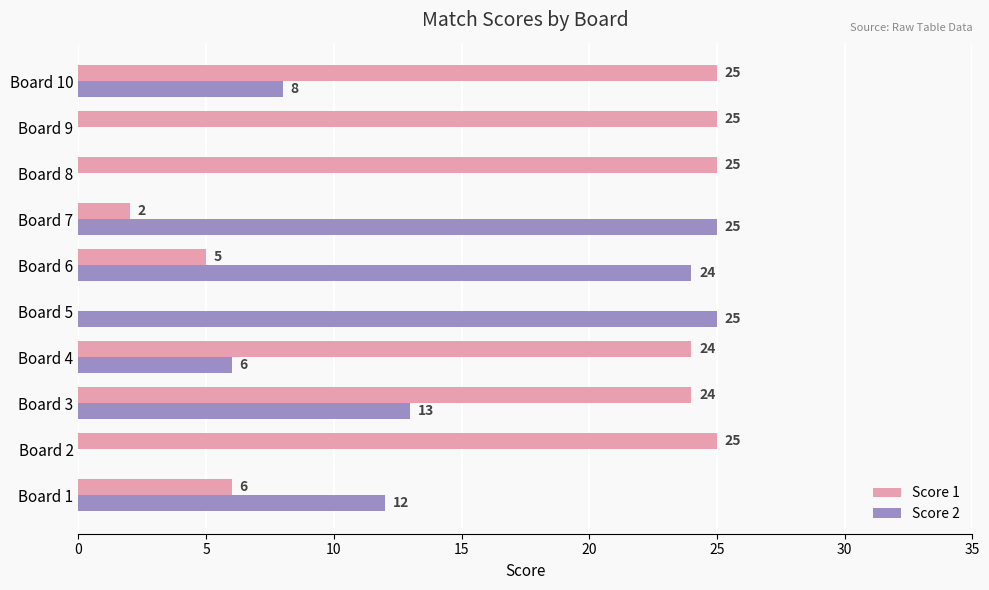

Between Board 5 and Board 6, which series saw the biggest shift?

Score 1